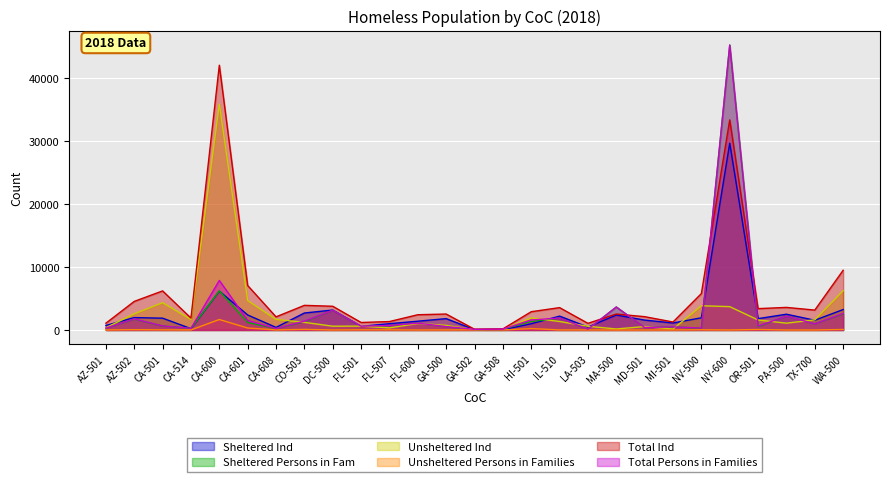

How many lines are shown in the chart?

6